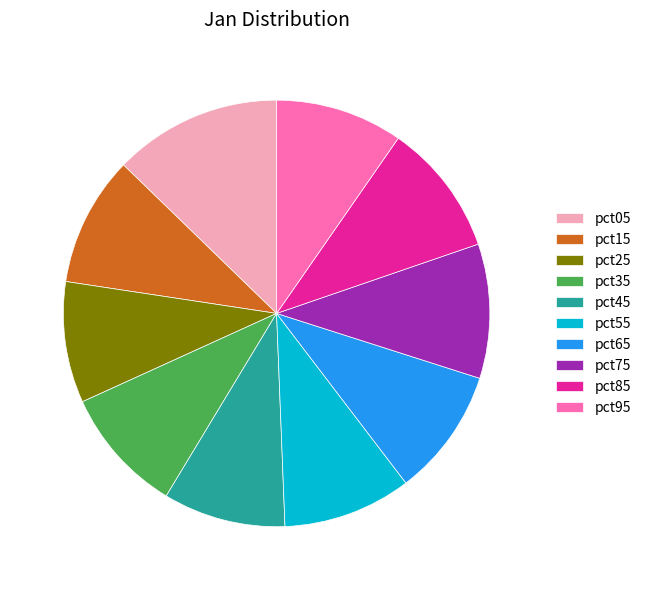

Combined, do pct75 and pct85 account for over 50%?

No